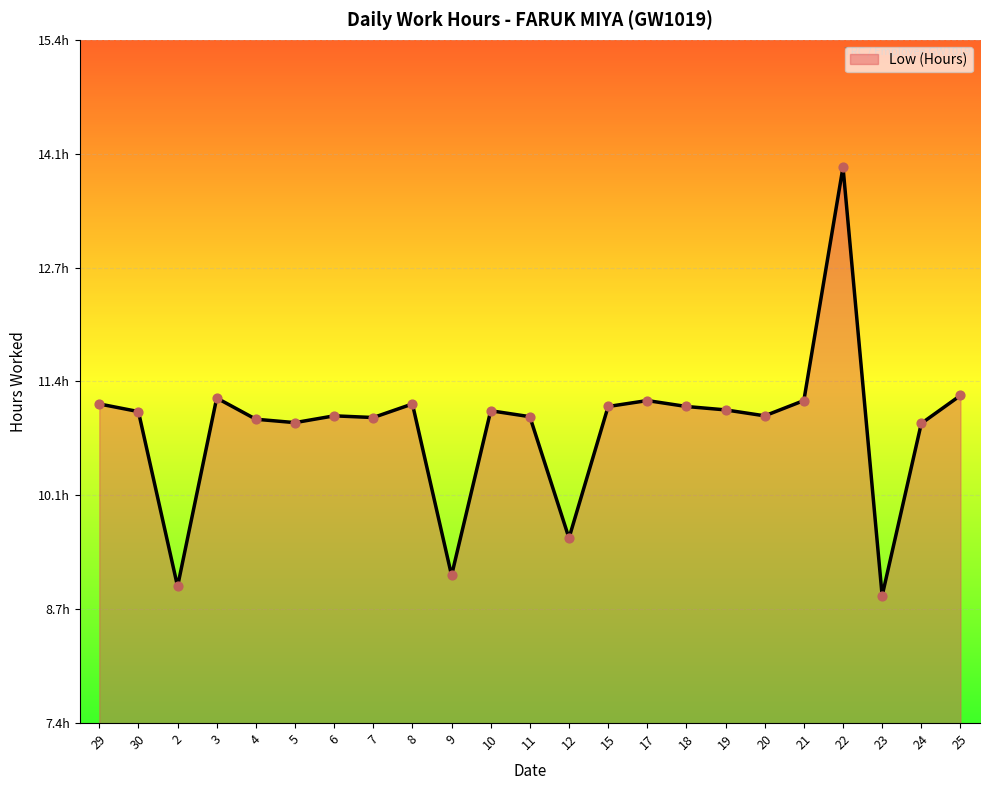

Between 25 and 24, which is larger?

25